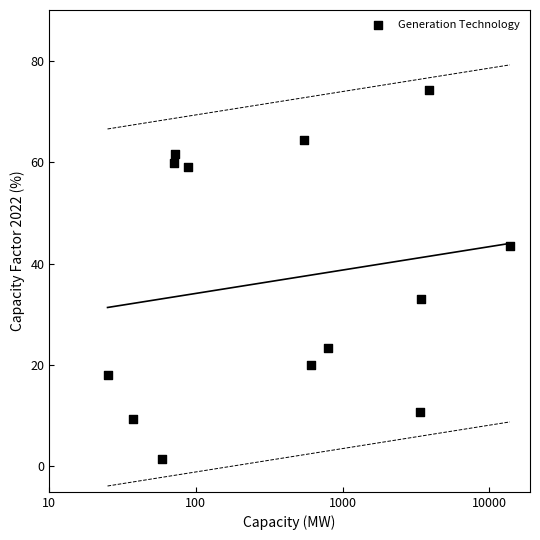

What is the range of X values (max minus min)?

2.7